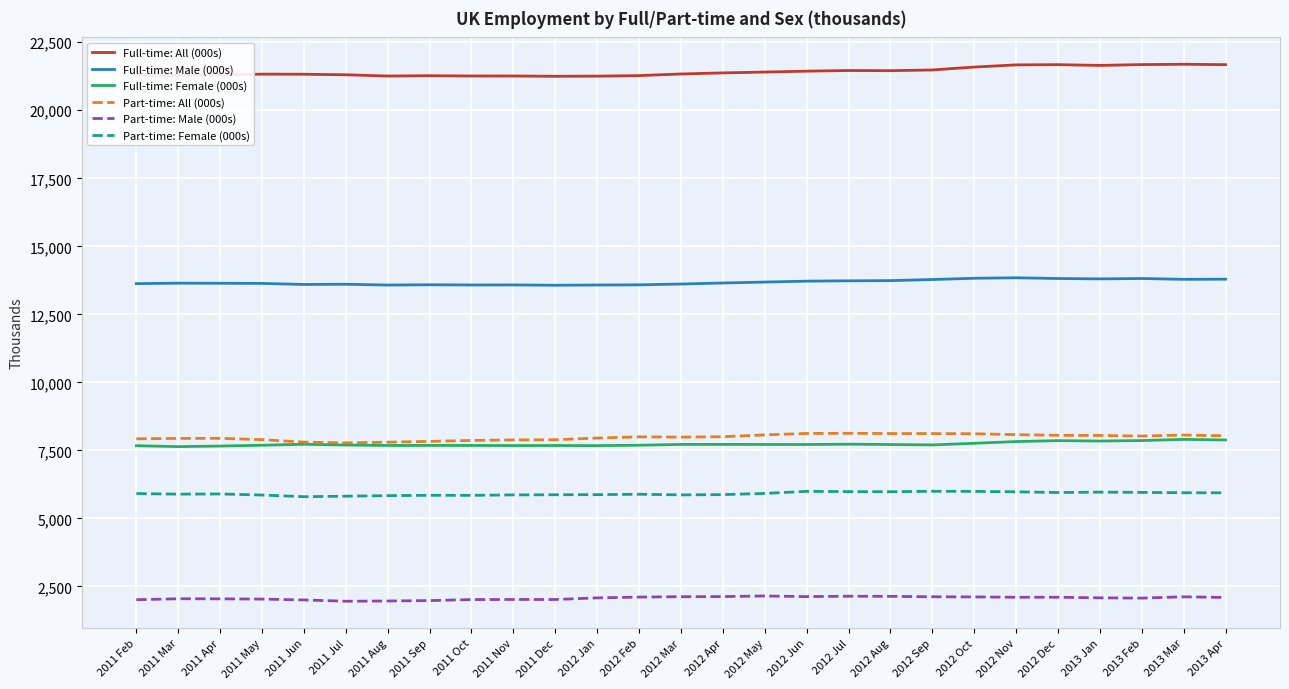

What is the difference between the Full-time: Male (000s) values at 2012 Apr and 2011 May?

15